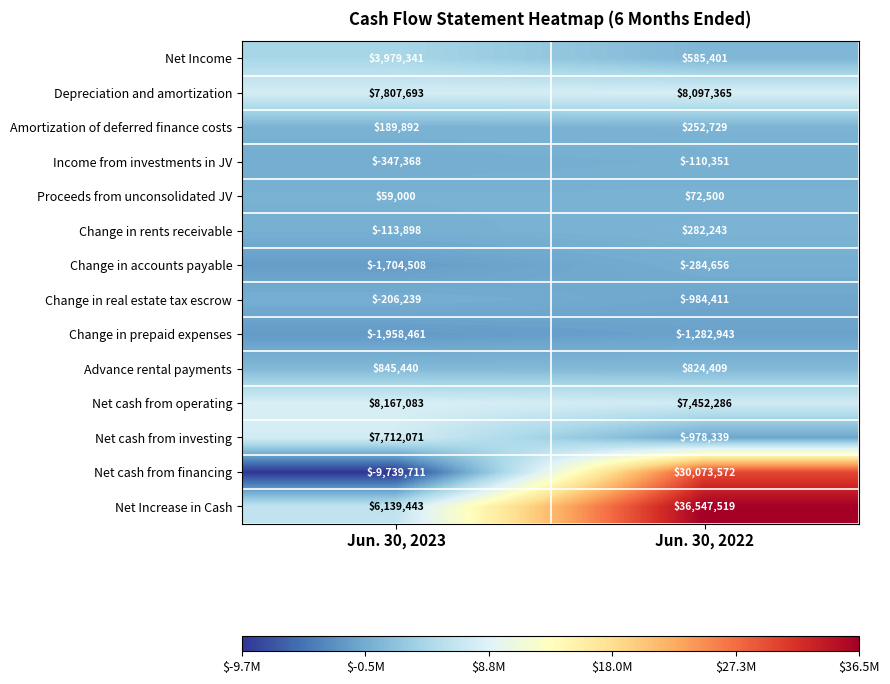

Which series has the widest spread of values?

Net cash from financing